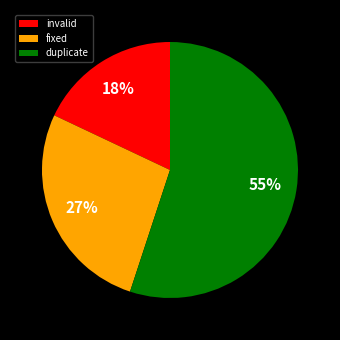

True or false: invalid accounts for 3% of the total.

False